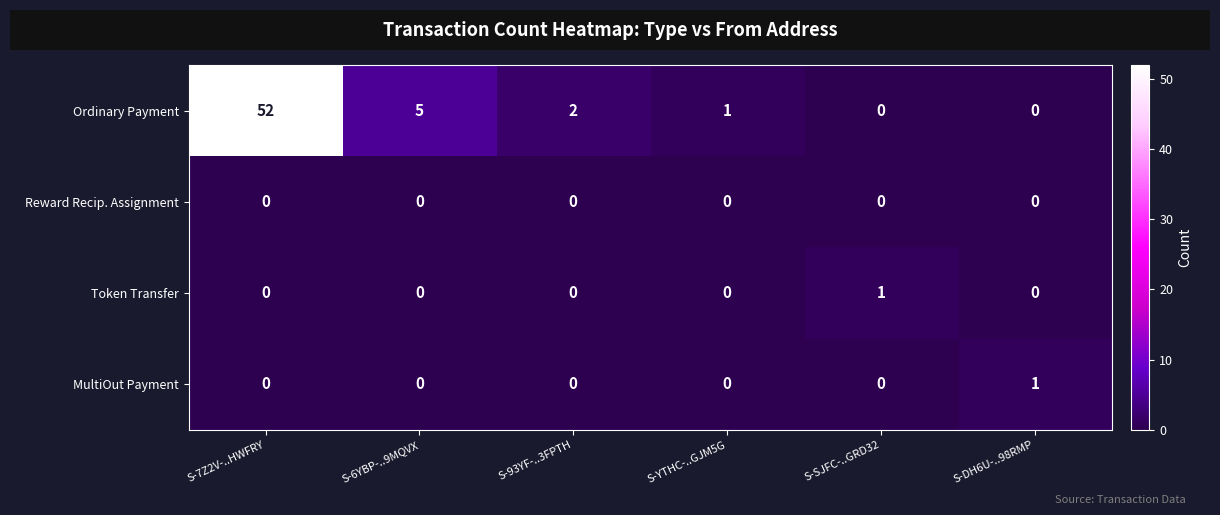

What is the maximum value for Ordinary Payment?

52